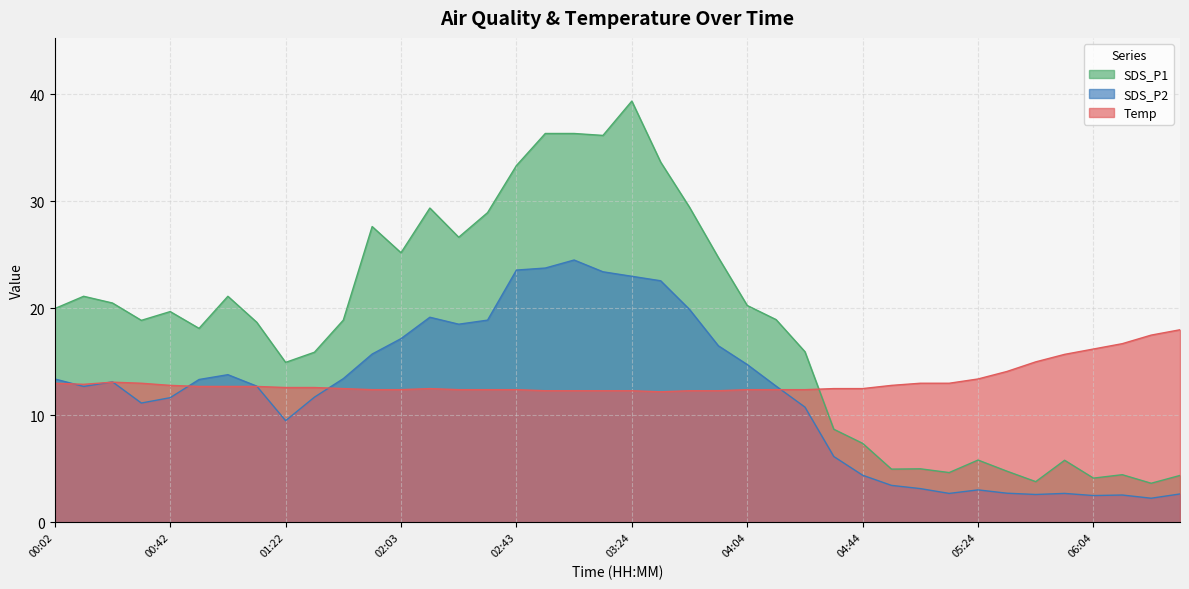

Between 02:43 and 00:02, which is larger?

02:43